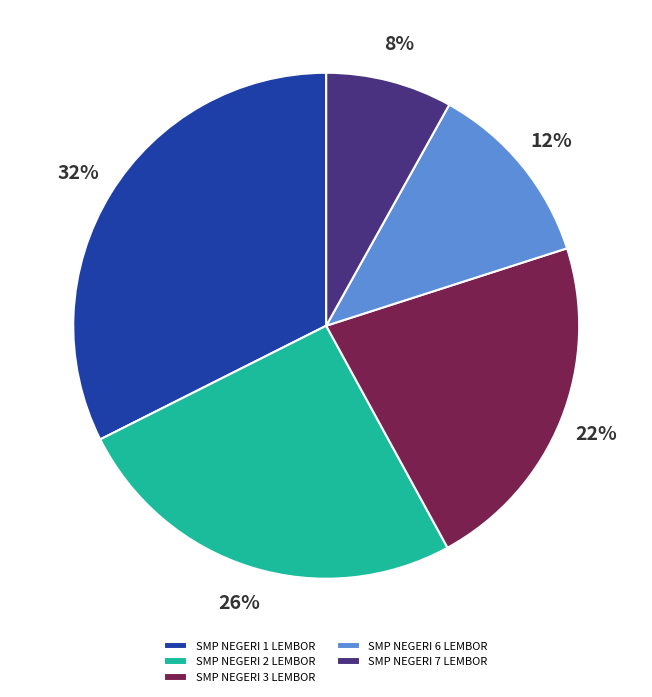

Between SMP NEGERI 2 LEMBOR and SMP NEGERI 7 LEMBOR, which is larger?

SMP NEGERI 2 LEMBOR